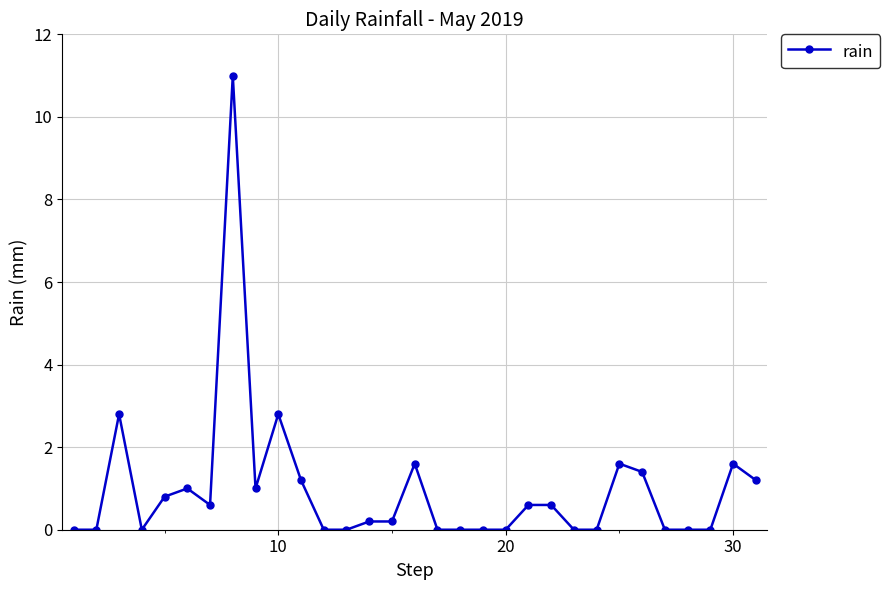

What is the difference between the maximum and minimum values?

11.0